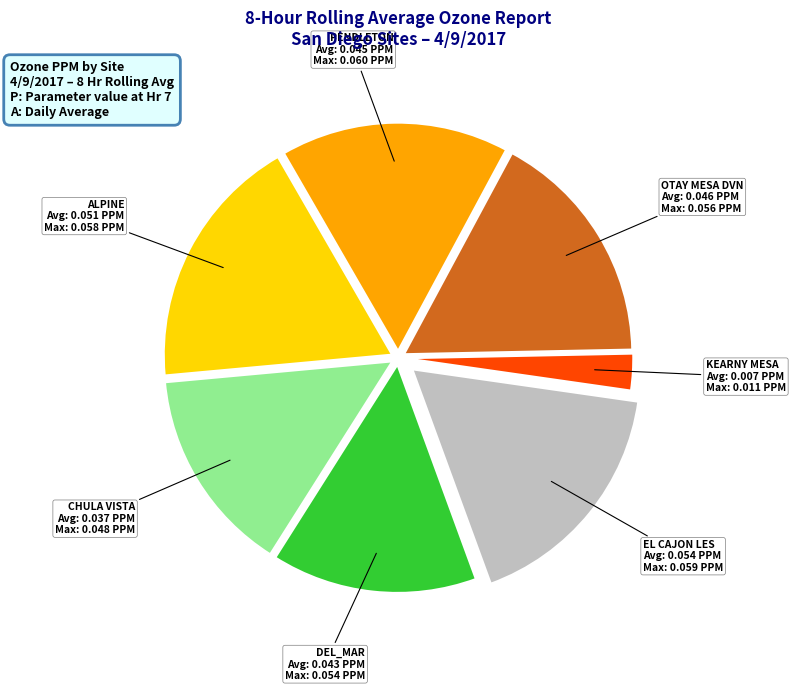

Which has a higher value, ALPINE or DEL_MAR?

ALPINE